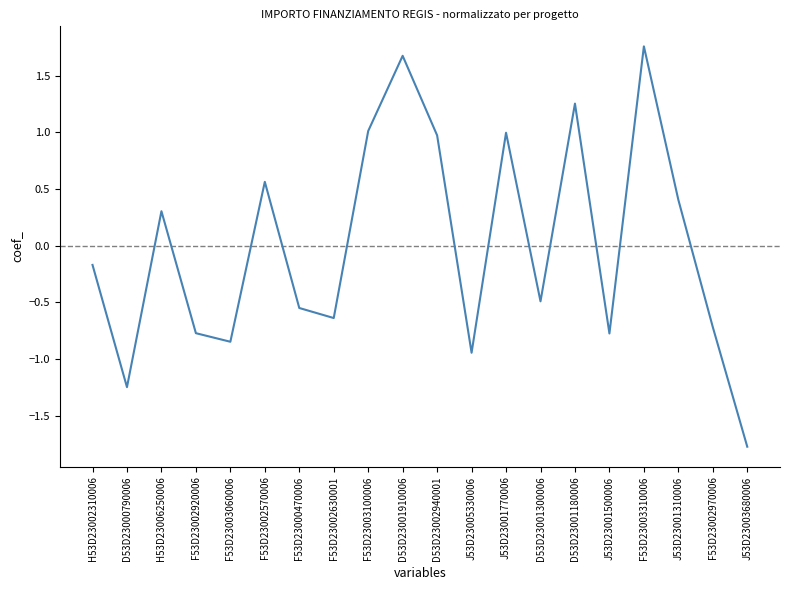

Where does the data first go above 0?

H53D23006250006